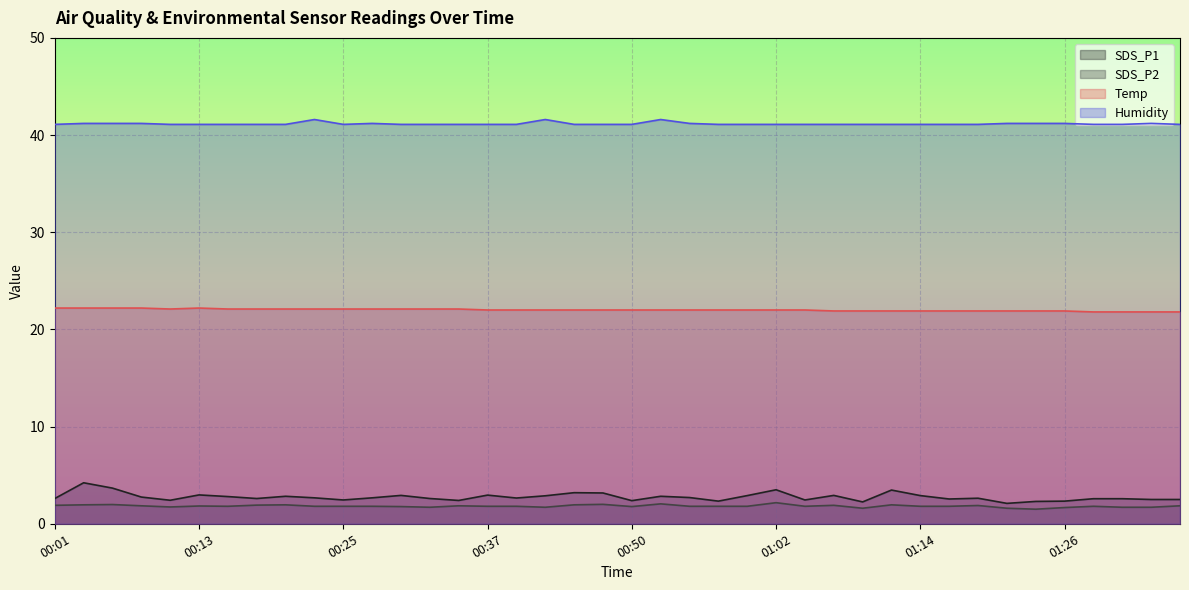

Reading left to right, list all the values displayed in this chart.

SDS_P1: 2.6	4.2	3.7	2.8	2.4	3.0	2.8	2.6	2.8	2.7	2.5	2.7	2.9	2.6	2.4	3.0	2.6	2.9	3.2	3.2	2.4	2.8	2.7	2.3	2.9	3.5	2.5	2.9	2.2	3.5	2.9	2.5	2.6	2.1	2.3	2.3	2.6	2.6	2.5	2.5
SDS_P2: 1.9	1.9	2.0	1.9	1.7	1.8	1.8	1.9	1.9	1.8	1.8	1.8	1.8	1.7	1.9	1.8	1.8	1.7	1.9	2.0	1.8	2.0	1.8	1.8	1.8	2.2	1.8	1.9	1.6	1.9	1.8	1.8	1.9	1.6	1.5	1.7	1.8	1.7	1.7	1.9
Temp: 22.2	22.2	22.2	22.2	22.1	22.2	22.1	22.1	22.1	22.1	22.1	22.1	22.1	22.1	22.1	22.0	22.0	22.0	22.0	22.0	22.0	22.0	22.0	22.0	22.0	22.0	22.0	21.9	21.9	21.9	21.9	21.9	21.9	21.9	21.9	21.9	21.8	21.8	21.8	21.8
Humidity: 41.1	41.2	41.2	41.2	41.1	41.1	41.1	41.1	41.1	41.6	41.1	41.2	41.1	41.1	41.1	41.1	41.1	41.6	41.1	41.1	41.1	41.6	41.2	41.1	41.1	41.1	41.1	41.1	41.1	41.1	41.1	41.1	41.1	41.2	41.2	41.2	41.1	41.1	41.2	41.1